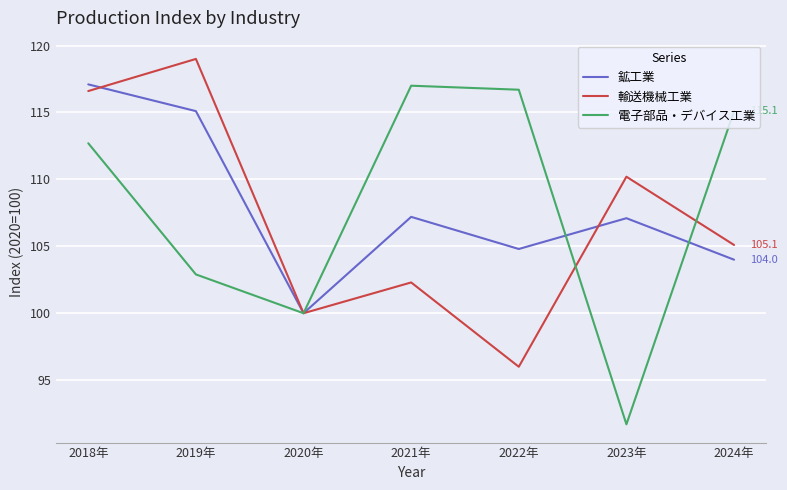

What is the sum of all 鉱工業 values?

755.3